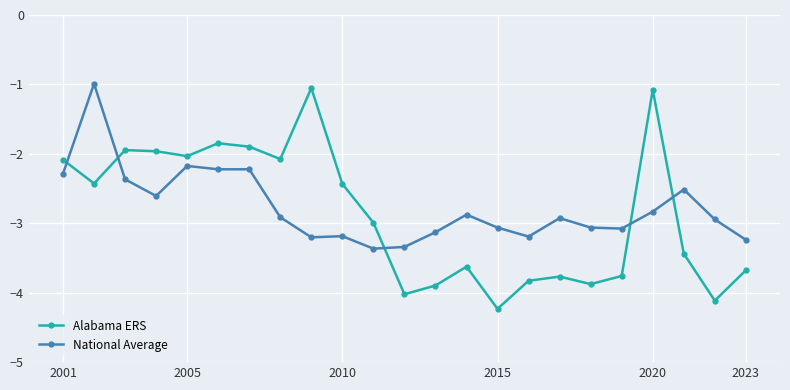

What is the sum of all Alabama ERS values?

-66.1